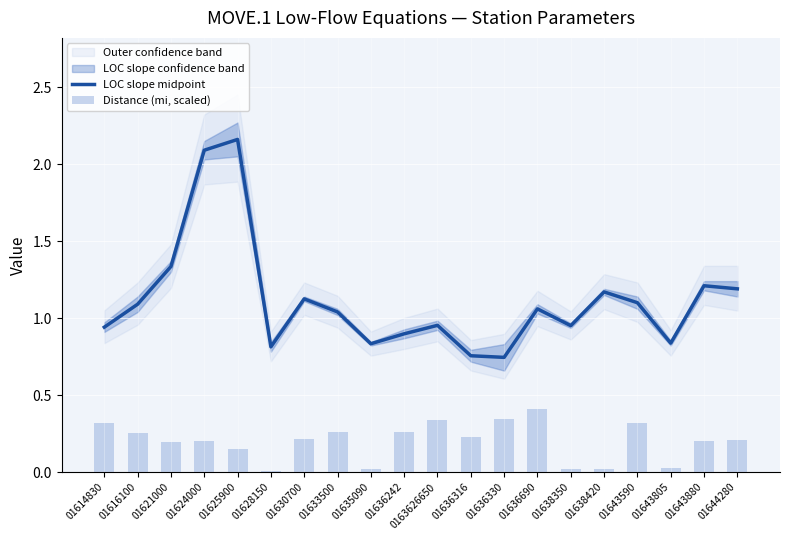

Reading left to right, list all the values displayed in this chart.

LOC slope midpoint: 0.9	1.1	1.3	2.1	2.2	0.8	1.1	1.0	0.8	0.9	1.0	0.8	0.7	1.1	1.0	1.2	1.1	0.8	1.2	1.2
Distance (mi, scaled): 0.3	0.3	0.2	0.2	0.1	0.0	0.2	0.3	0.0	0.3	0.3	0.2	0.3	0.4	0.0	0.0	0.3	0.0	0.2	0.2